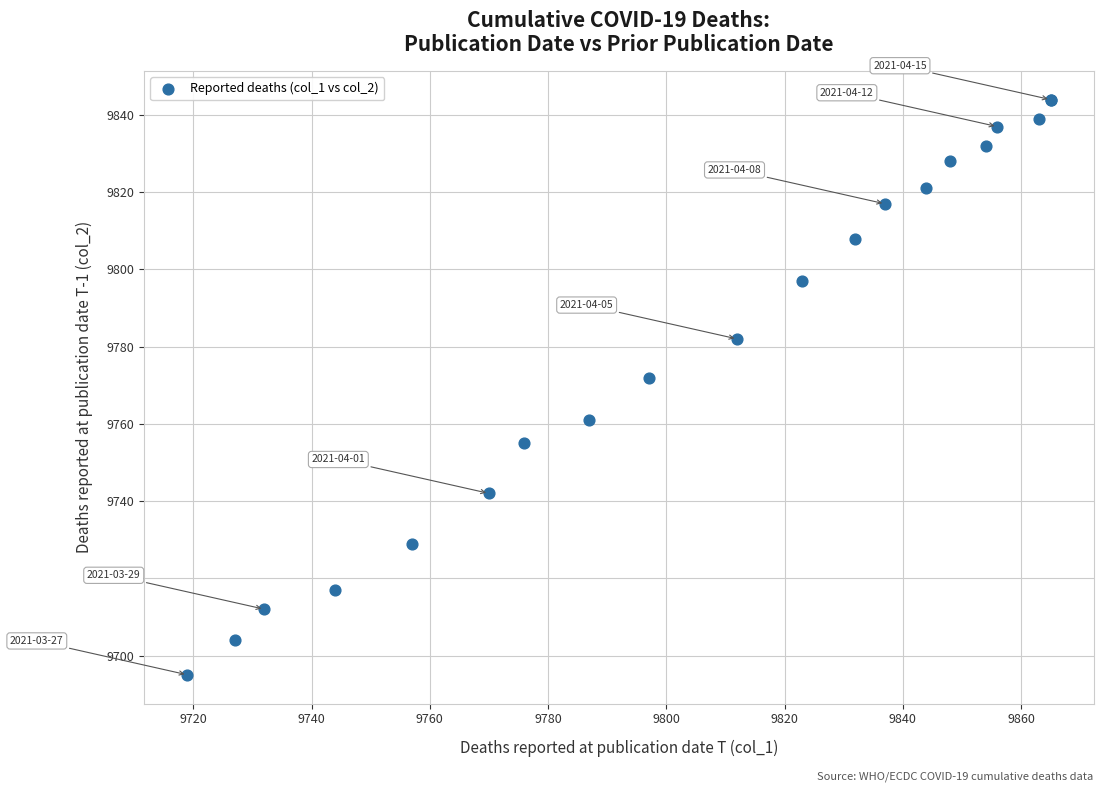

What Y value in the scatter plot is closest to 9769?

9772